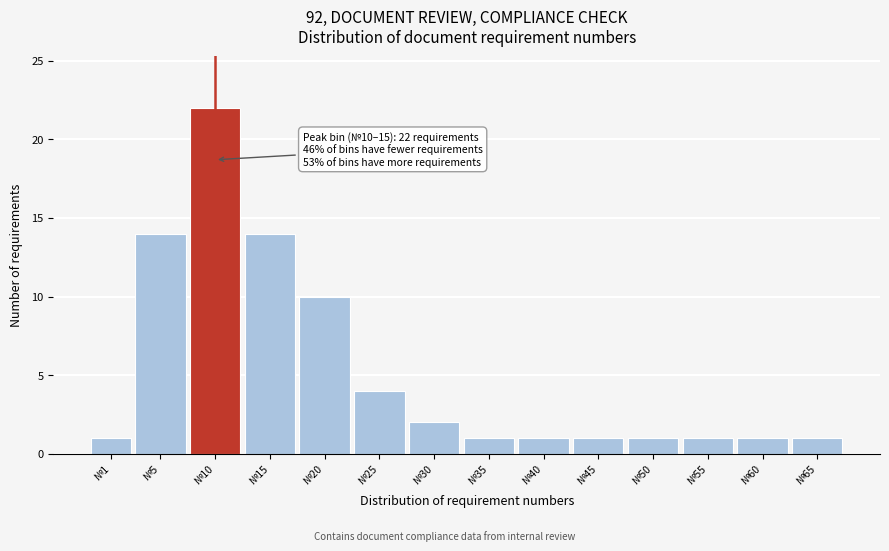

Reading right to left, transcribe all the data shown in this chart.

1	1	1	1	1	1	1	2	4	10	14	22	14	1